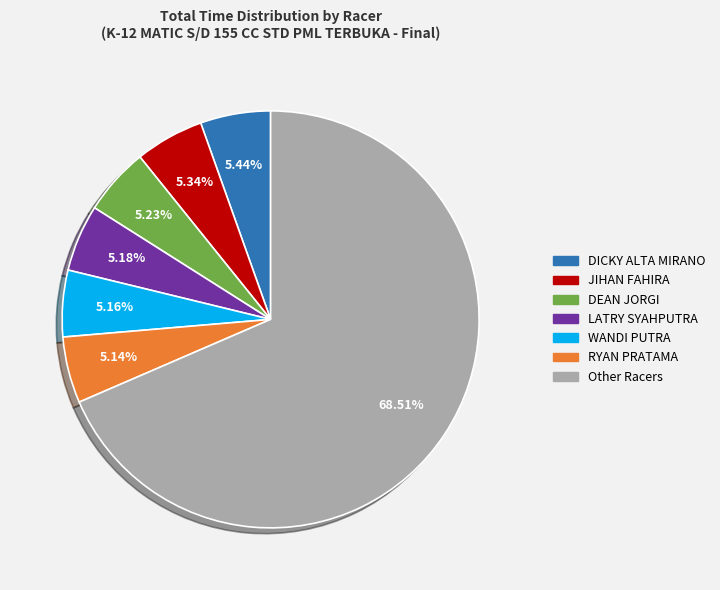

Which slice represents more than half of the pie?

Other Racers